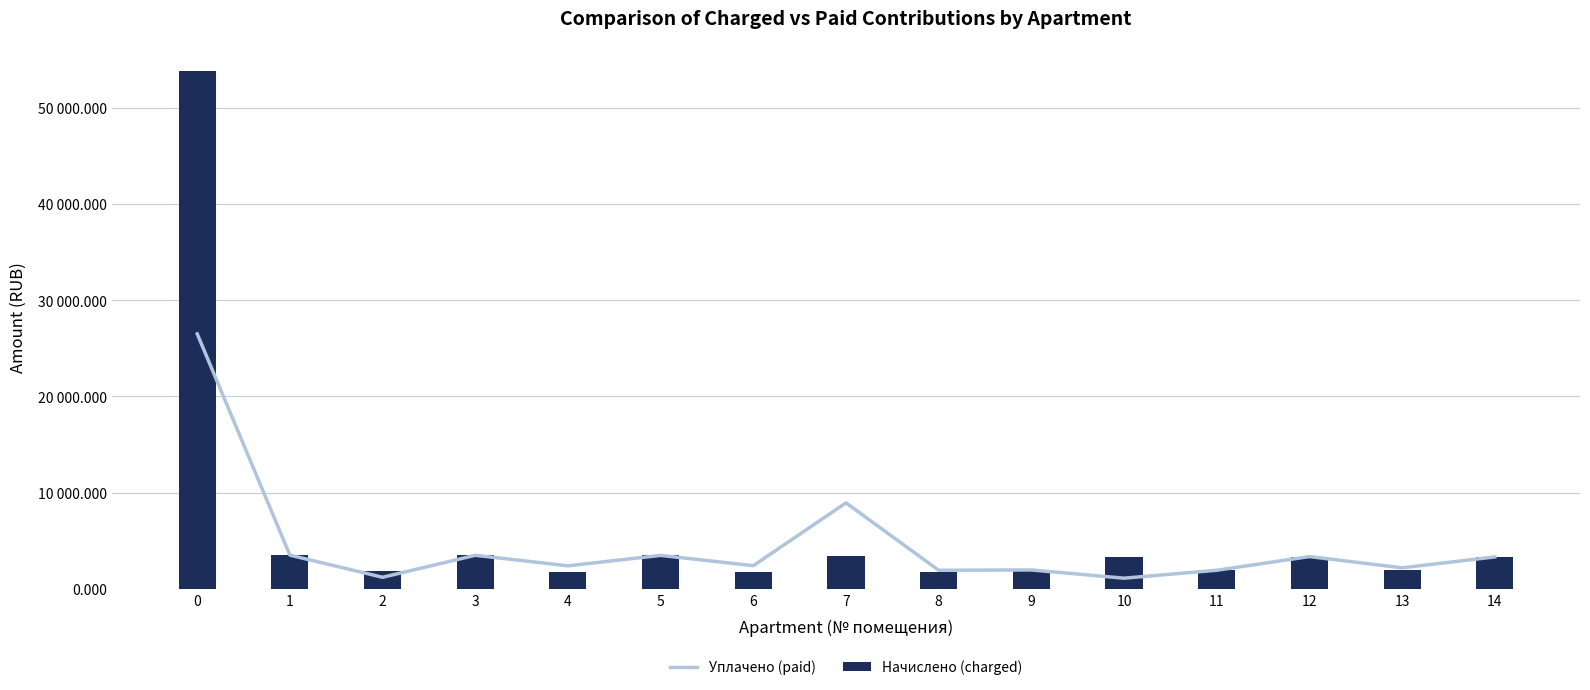

What is the difference between the maximum and second lowest values in the Начислено (charged) series?

52023.6